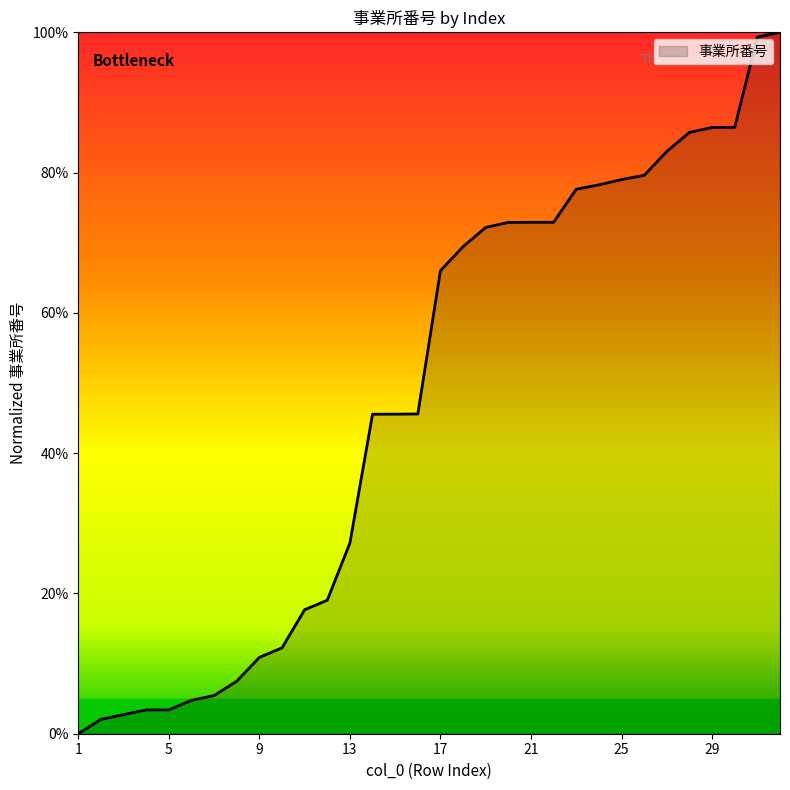

List the labels in order of value, smallest first.

1, 2, 3, 4, 5, 6, 7, 8, 9, 10, 11, 12, 13, 14, 15, 16, 17, 18, 19, 20, 21, 22, 23, 24, 25, 26, 27, 28, 29, 30, 31, 32